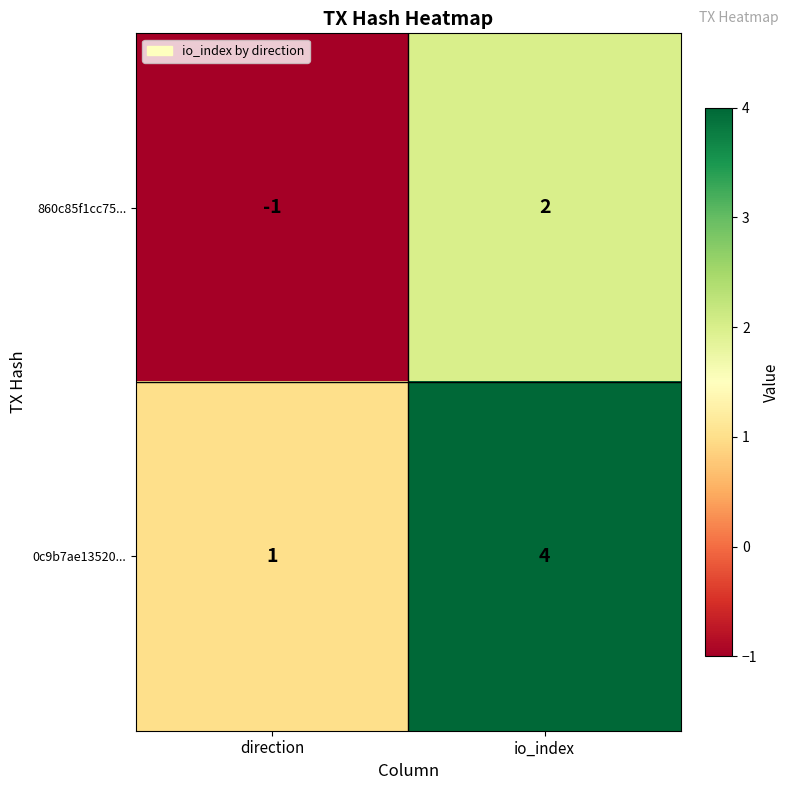

What is the sum of the 0c9b7ae13520... values at io_index and direction?

5